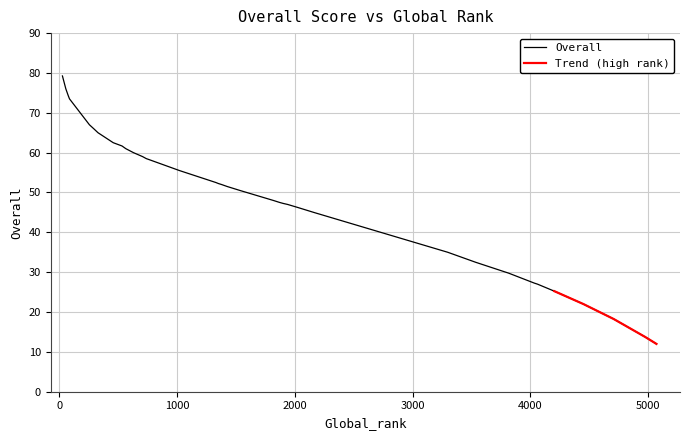

What is the difference between the values at 23 and 38?

8.0